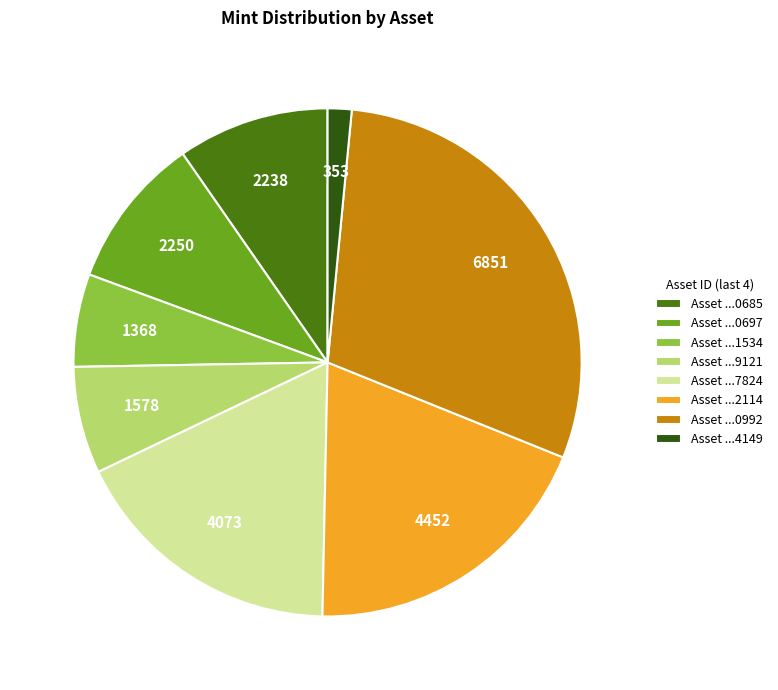

Between Asset ...0685 and Asset ...9121, which is larger?

Asset ...0685